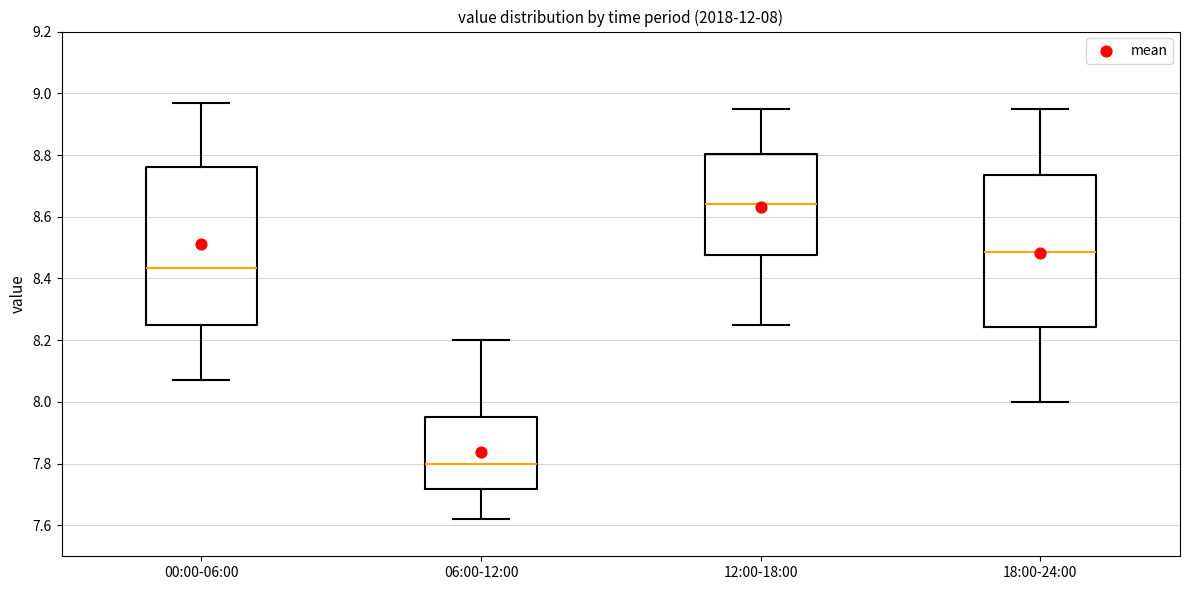

Which box has the lowest median line?

06:00-12:00